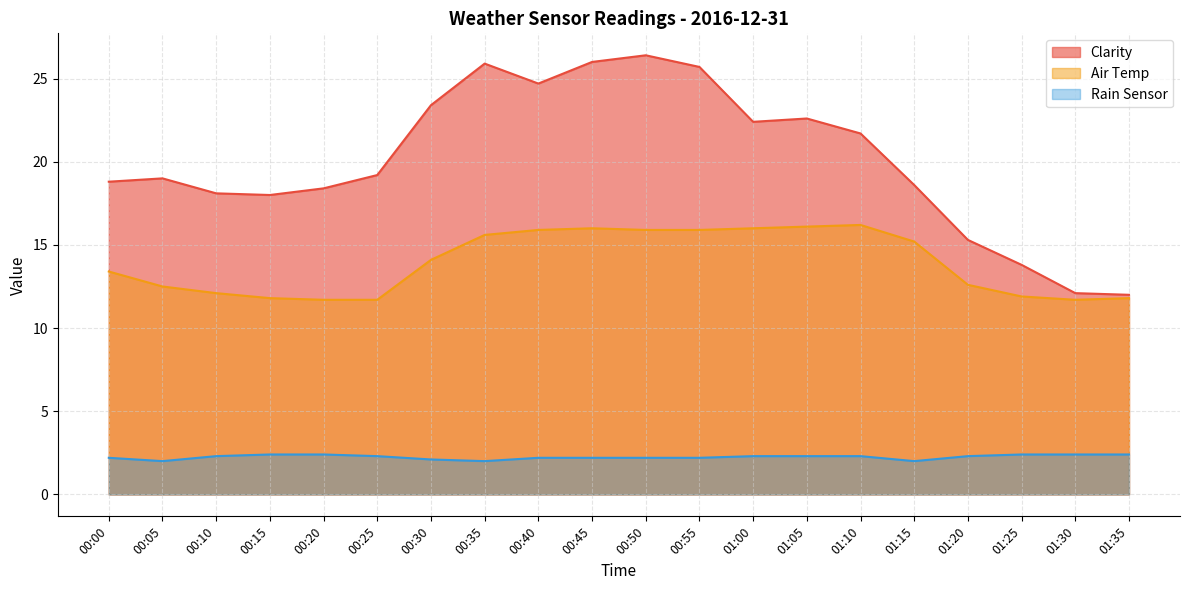

Reading left to right, what are all the values shown in this chart?

Clarity: 00:00=18.8	00:05=19.0	00:10=18.1	00:15=18.0	00:20=18.4	00:25=19.2	00:30=23.4	00:35=25.9	00:40=24.7	00:45=26.0	00:50=26.4	00:55=25.7	01:00=22.4	01:05=22.6	01:10=21.7	01:15=18.6	01:20=15.3	01:25=13.8	01:30=12.1	01:35=12.0
Air Temp: 00:00=13.4	00:05=12.5	00:10=12.1	00:15=11.8	00:20=11.7	00:25=11.7	00:30=14.1	00:35=15.6	00:40=15.9	00:45=16.0	00:50=15.9	00:55=15.9	01:00=16.0	01:05=16.1	01:10=16.2	01:15=15.2	01:20=12.6	01:25=11.9	01:30=11.7	01:35=11.8
Rain Sensor: 00:00=2.2	00:05=2.0	00:10=2.3	00:15=2.4	00:20=2.4	00:25=2.3	00:30=2.1	00:35=2.0	00:40=2.2	00:45=2.2	00:50=2.2	00:55=2.2	01:00=2.3	01:05=2.3	01:10=2.3	01:15=2.0	01:20=2.3	01:25=2.4	01:30=2.4	01:35=2.4